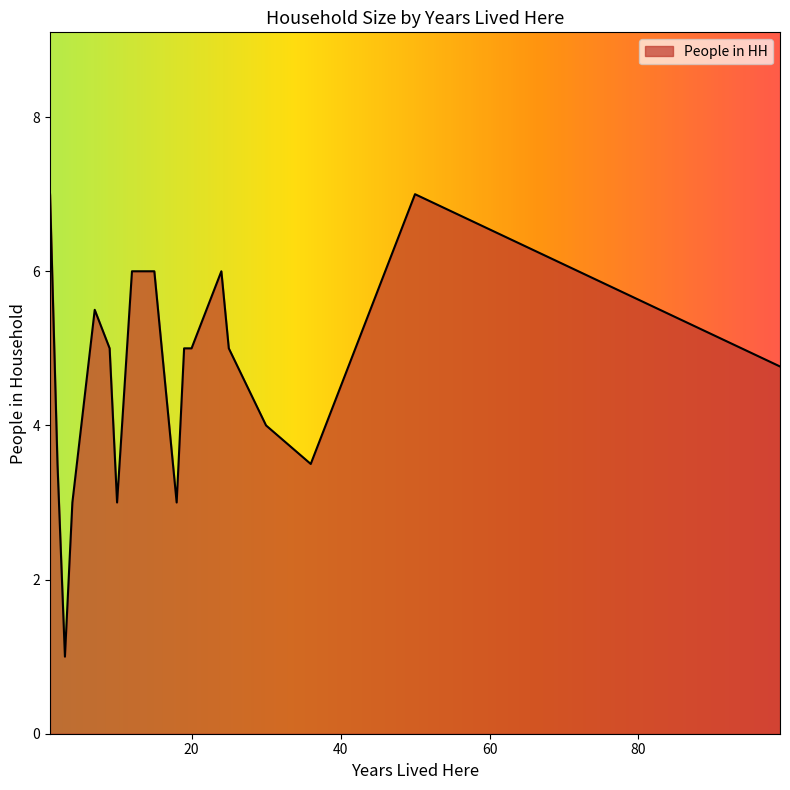

What is the difference between the maximum and minimum values?

6.0